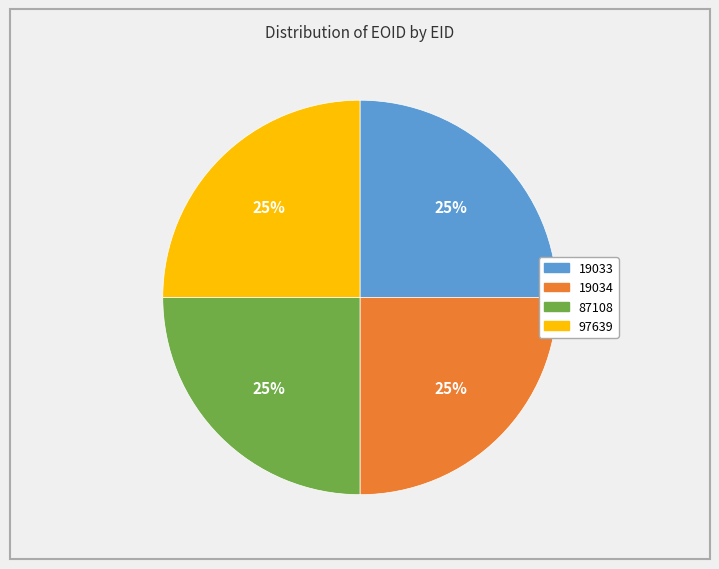

To the nearest percent, what is the average slice percentage?

25%